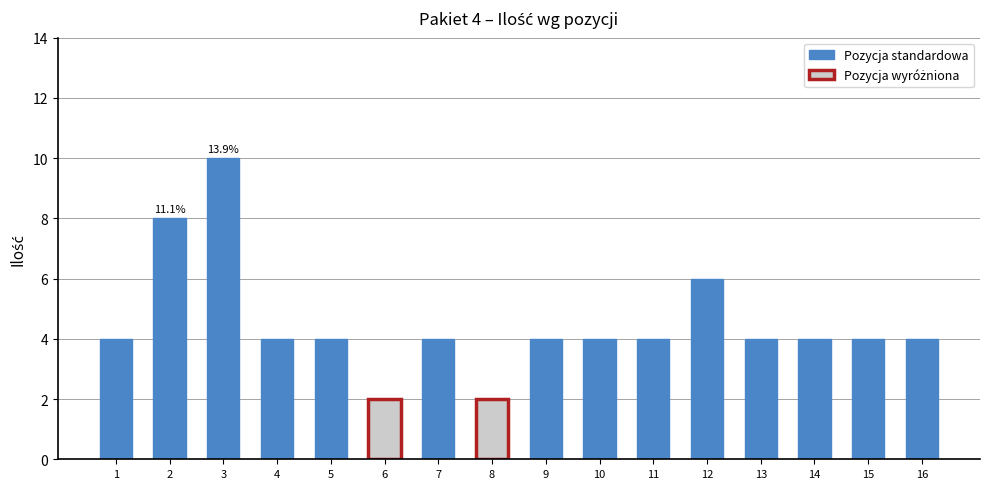

What is the sum of the values at 9 and 11?

8